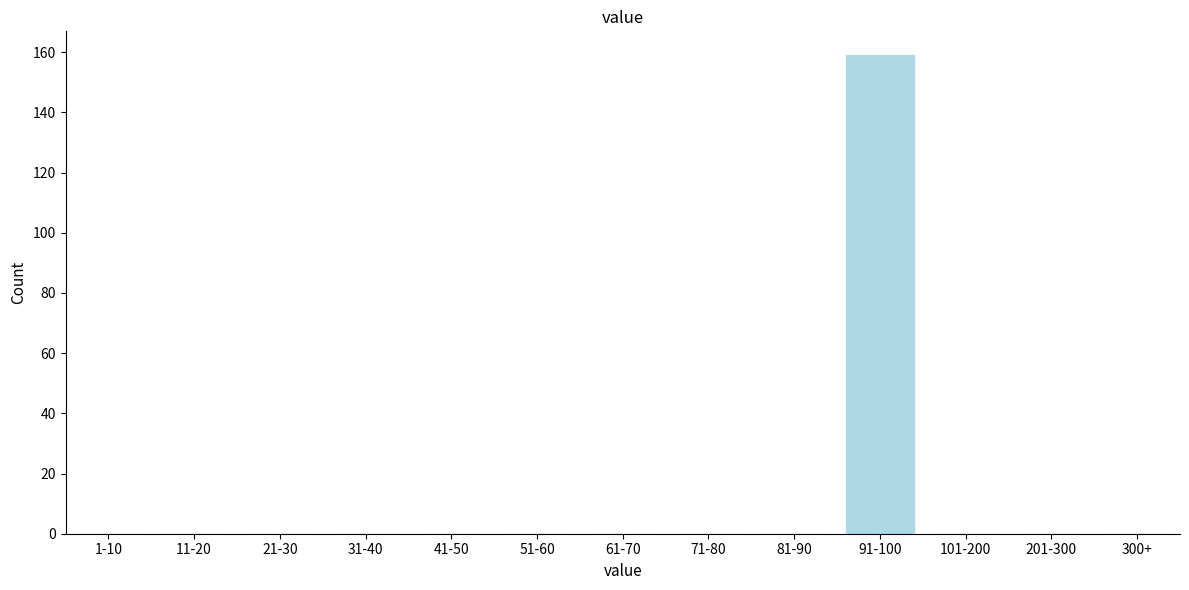

Reading left to right, what are all the values shown in this chart?

1-10=0	11-20=0	21-30=0	31-40=0	41-50=0	51-60=0	61-70=0	71-80=0	81-90=0	91-100=159	101-200=0	201-300=0	300+=0